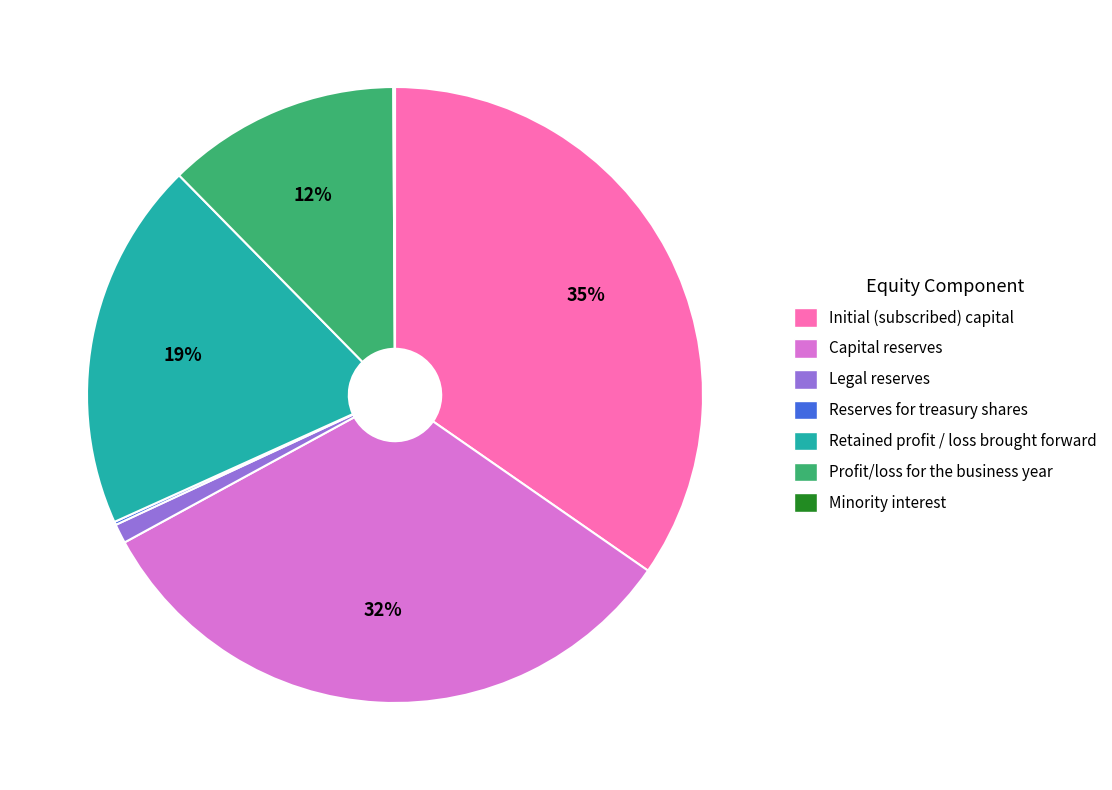

Does any single category account for the majority?

No